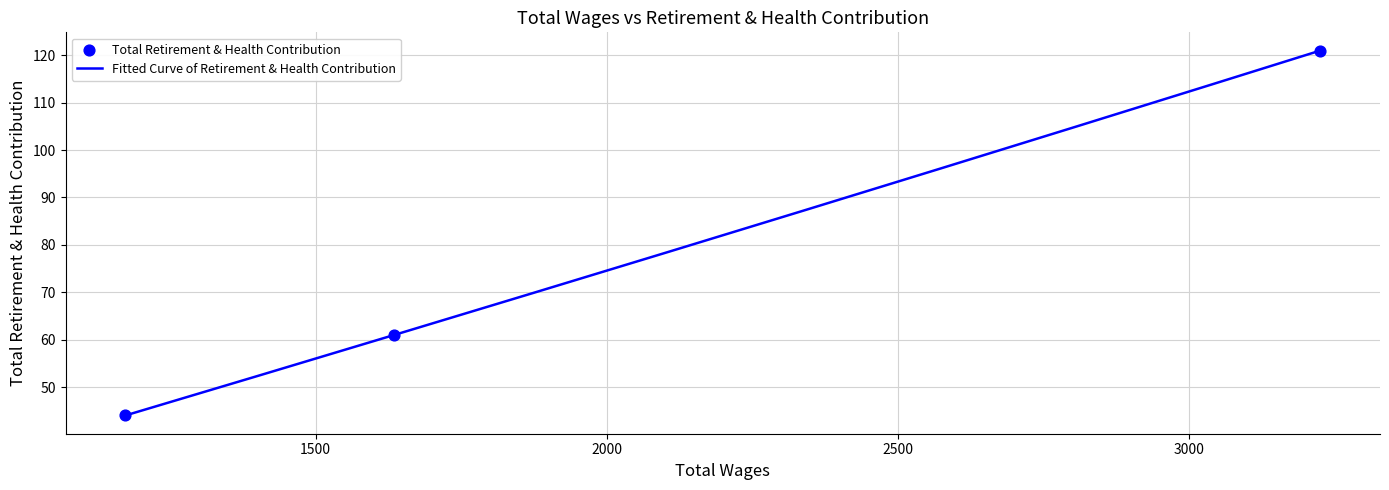

What is the ratio of the value at 1173.0 to the value at 3225.0?

0.4